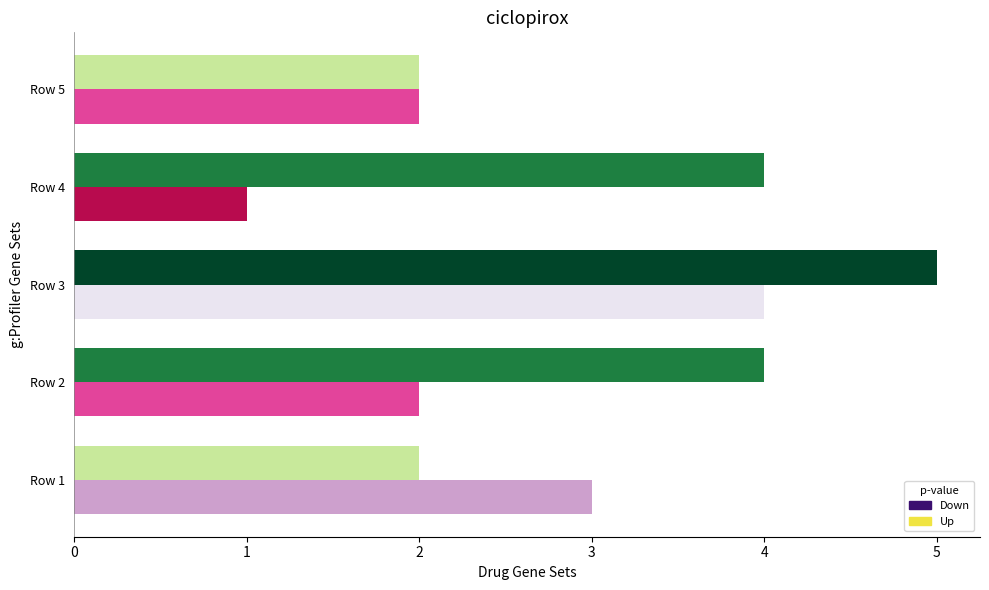

True or false: Down has a value of 2 at Row 2.

True